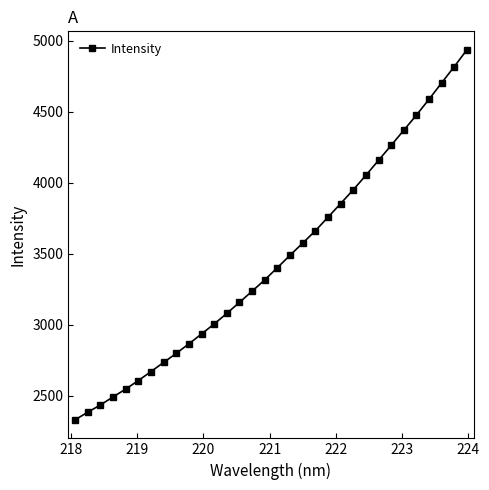

Reading left to right, list all the values displayed in this chart.

2328.8	2382.6	2433.6	2489.8	2545.7	2605.3	2669.0	2733.2	2797.2	2864.5	2934.0	3004.7	3079.0	3156.9	3235.4	3315.1	3401.1	3488.5	3574.1	3660.8	3756.3	3852.3	3949.5	4051.8	4156.9	4262.5	4369.1	4475.8	4587.4	4702.9	4817.6	4935.8